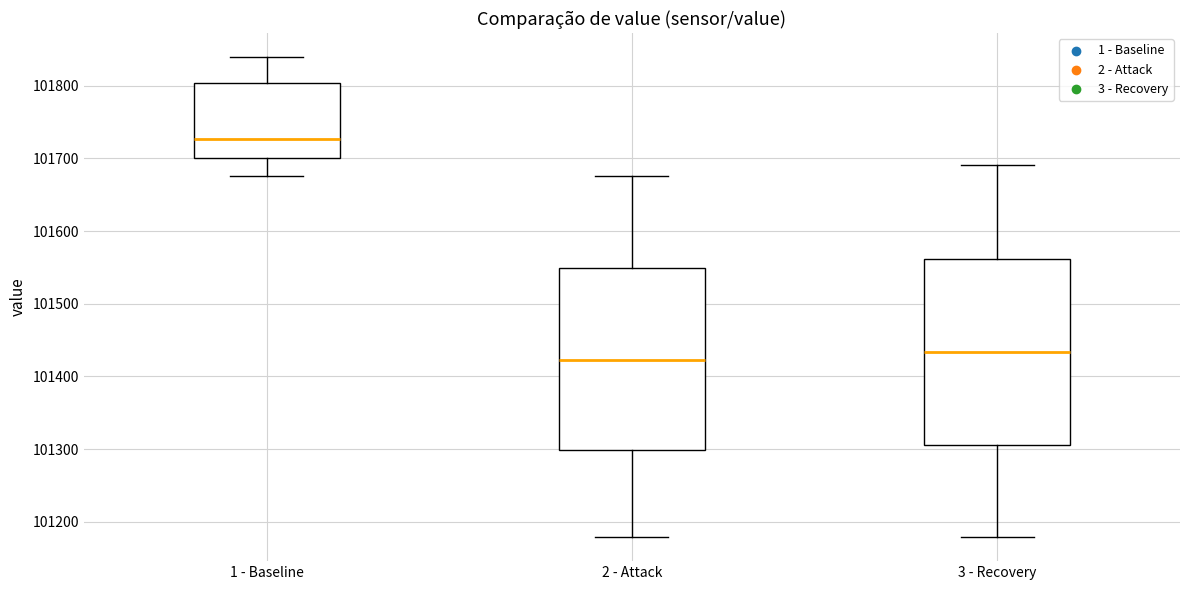

Reading left to right, read every box against the y-axis: the position of its median line, the range the box covers, and the ends of its whiskers. The values are not printed on the chart, so give them approximately, as read against the axis.

1 - Baseline: median 101730, box 101700 to 101800, whiskers 101680 to 101840
2 - Attack: median 101420, box 101300 to 101550, whiskers 101180 to 101680
3 - Recovery: median 101430, box 101310 to 101560, whiskers 101180 to 101690